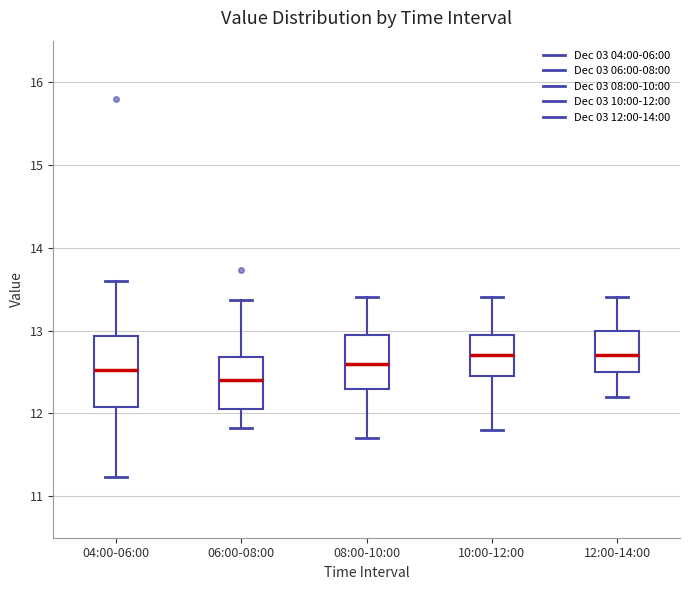

Which box's median line is the lowest?

06:00-08:00